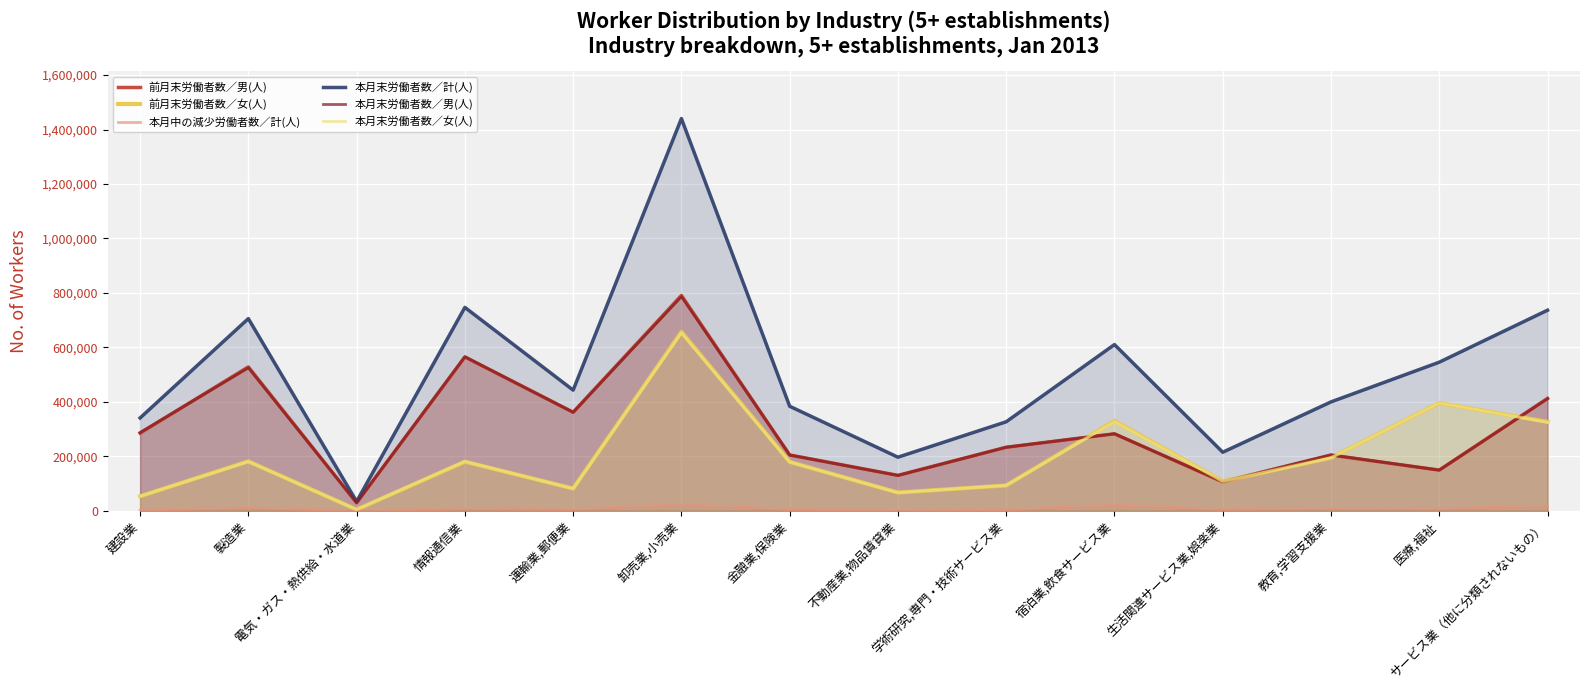

What is the approximate value of 前月末労働者数／女(人) at 運輸業,郵便業, to the nearest 50?

82000